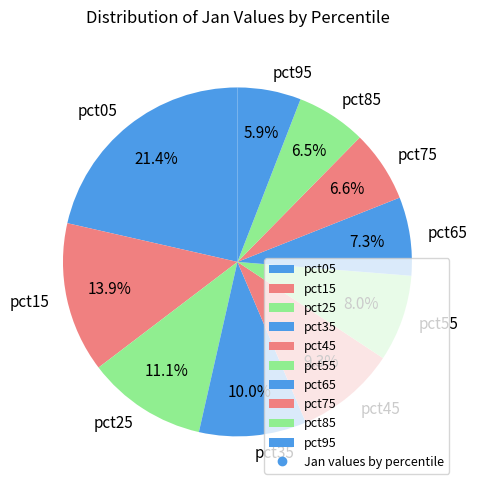

What is the ratio of the value at pct05 to the value at pct25?

1.9